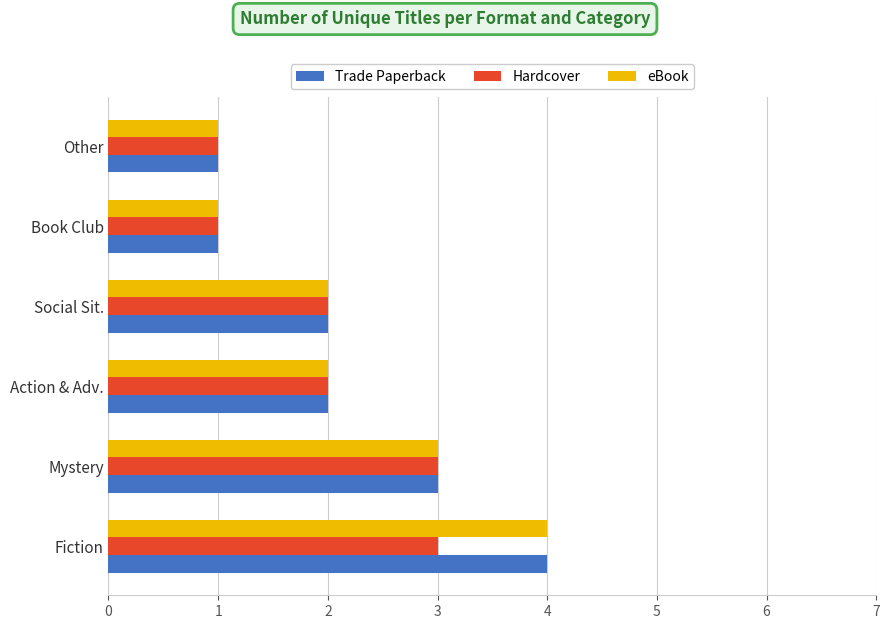

What is the sum of all Trade Paperback values?

13